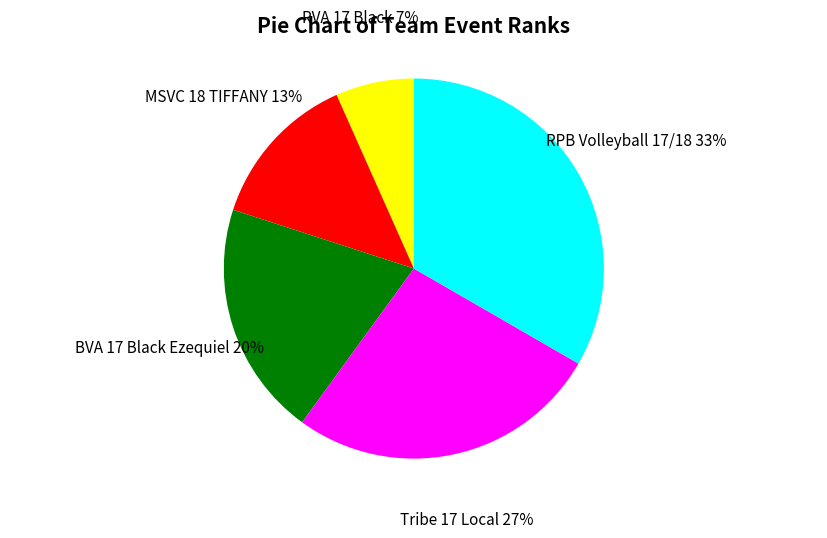

Approximately how many times larger is the value at RVA 17 Black compared to BVA 17 Black Ezequiel?

0.3